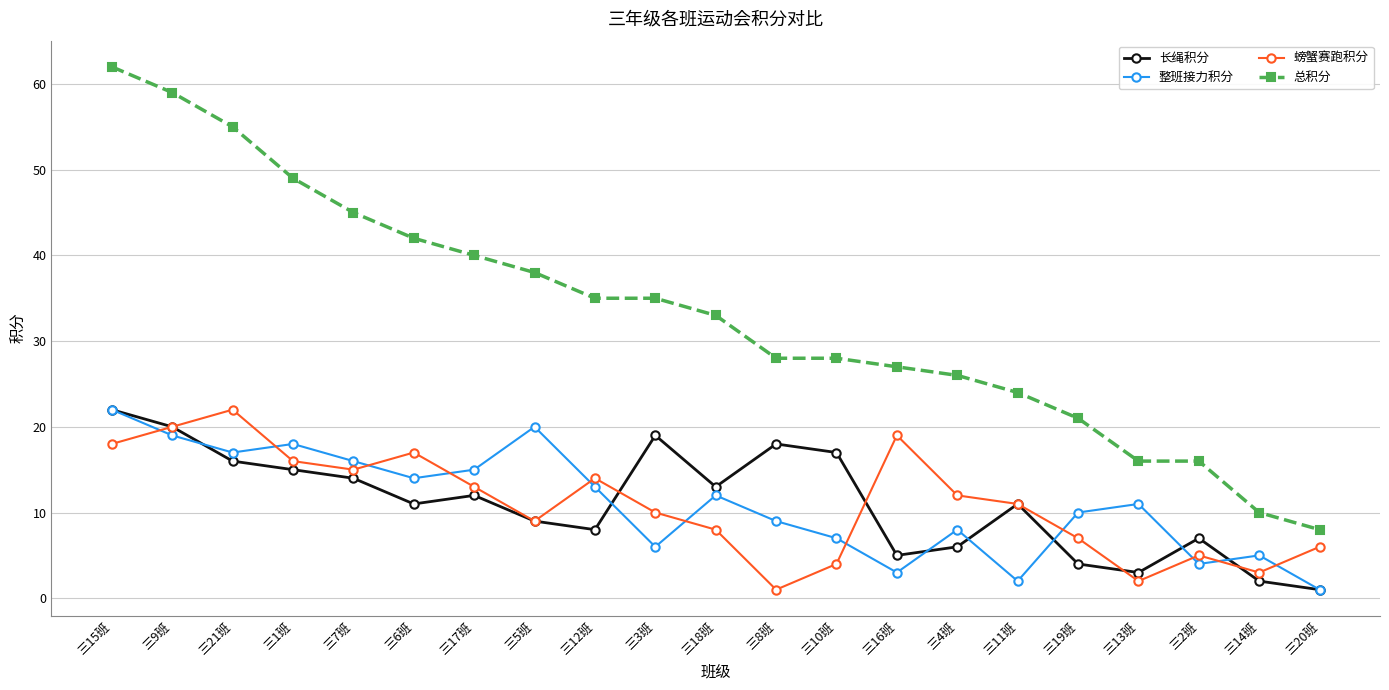

Which series has the widest spread of values?

总积分